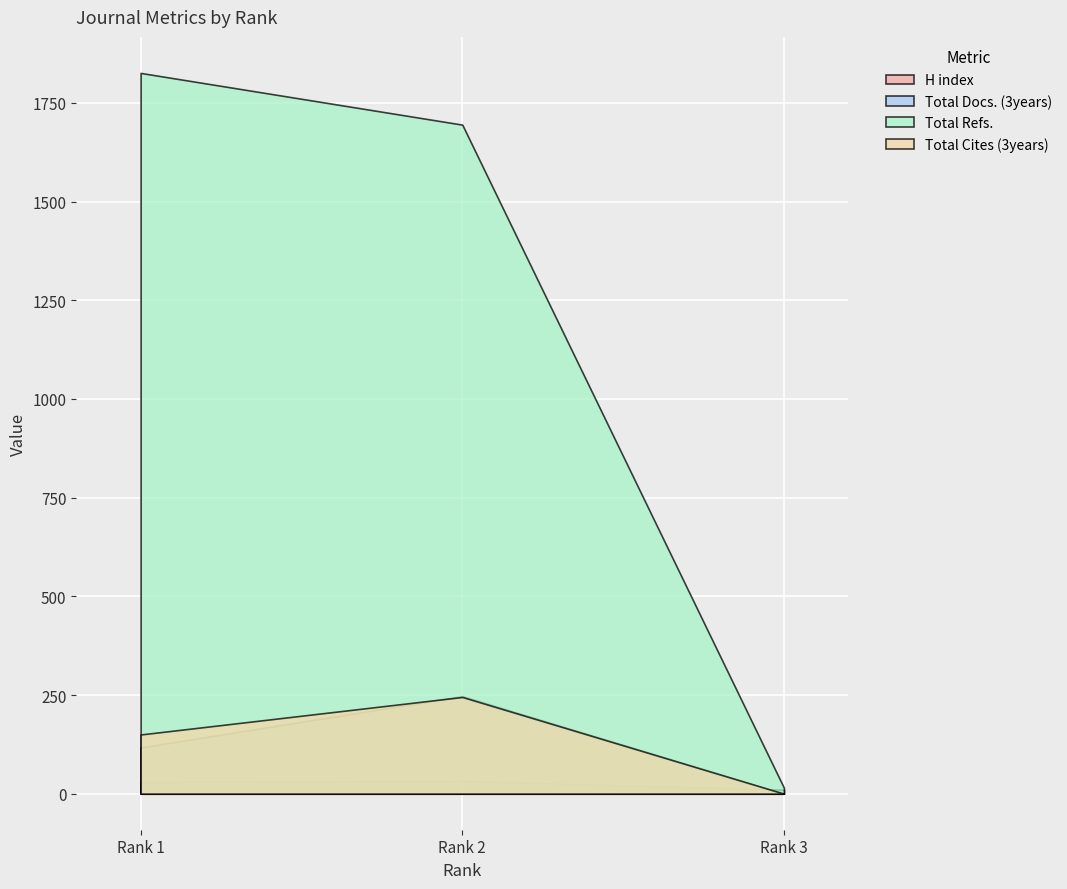

Is the value of Total Refs. at Rank 1 greater than the value of Total Cites (3years) at Rank 1?

Yes